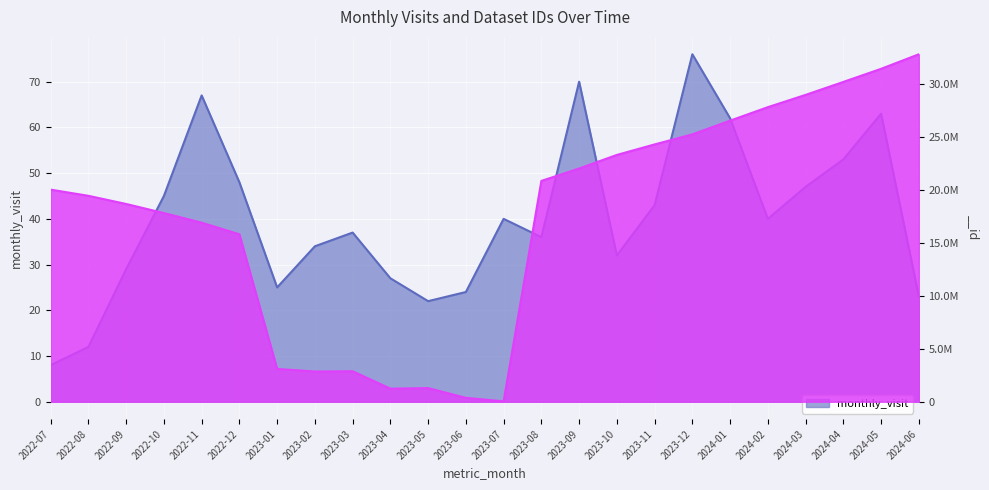

Where is the first local maximum for __id?

2023-03